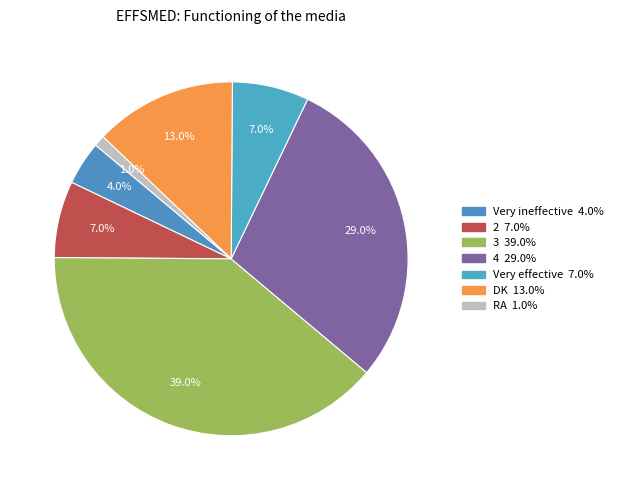

What percentage is the DK slice, to the nearest percent?

13%